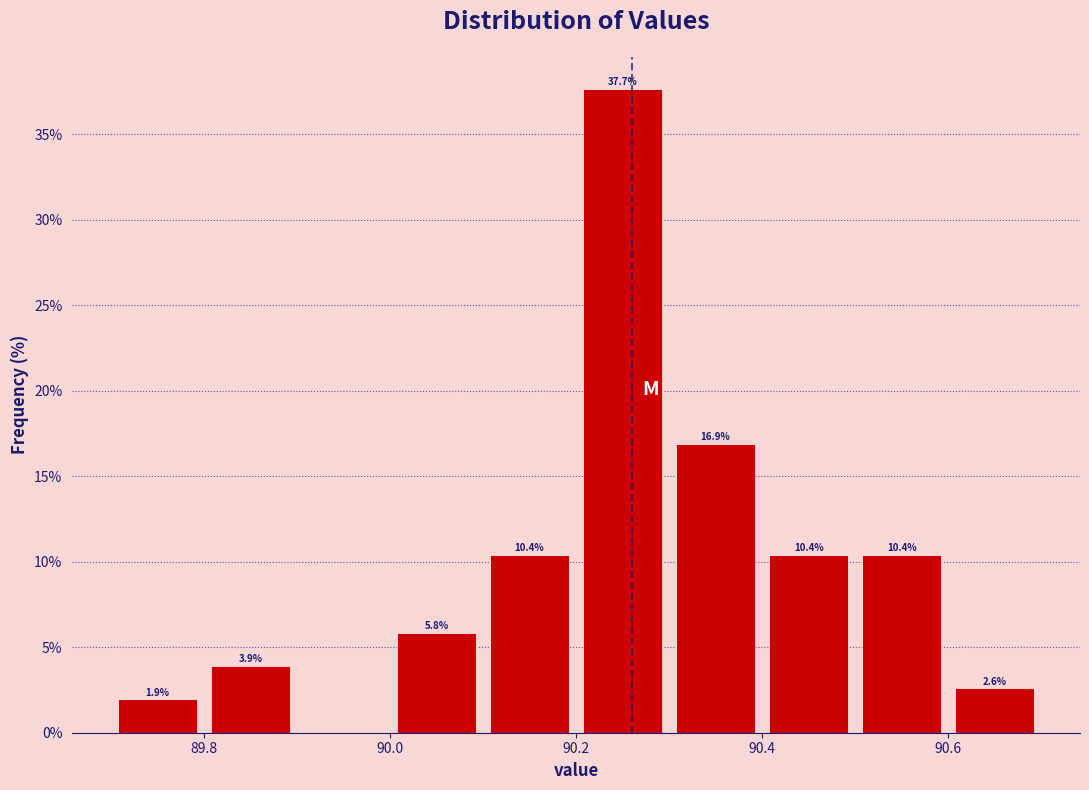

Over which range of the x-axis is the bar tallest?

90.2 to 90.3